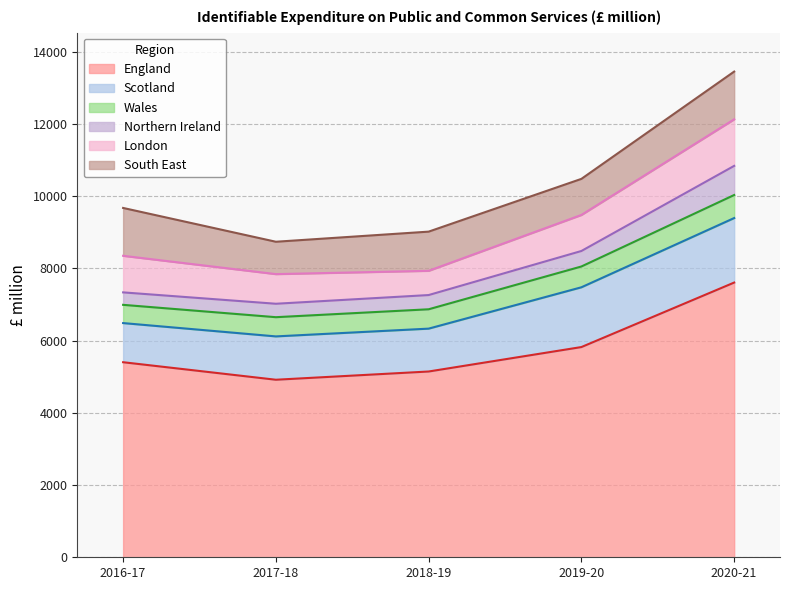

Reading right to left, transcribe all the data shown in this chart.

England: 7607	5821	5144	4916	5401
Scotland: 1786	1655	1187	1200	1084
Wales: 638	576	536	532	505
Northern Ireland: 807	429	394	372	345
London: 1289	998	671	821	1013
South East: 1322	999	1085	896	1325